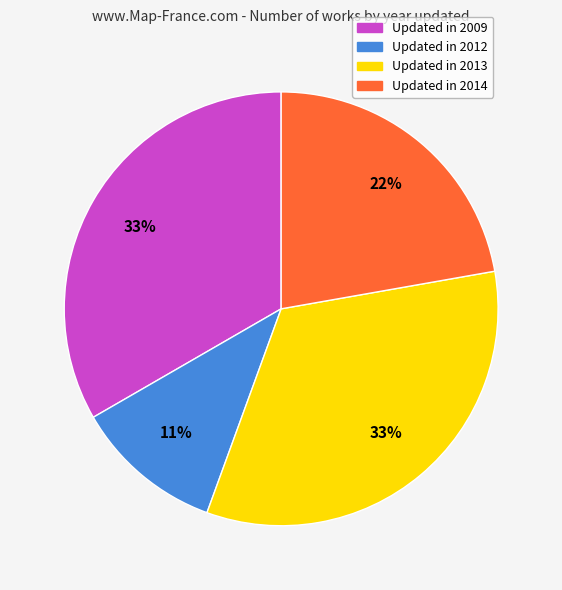

Is there a majority slice in this chart?

No